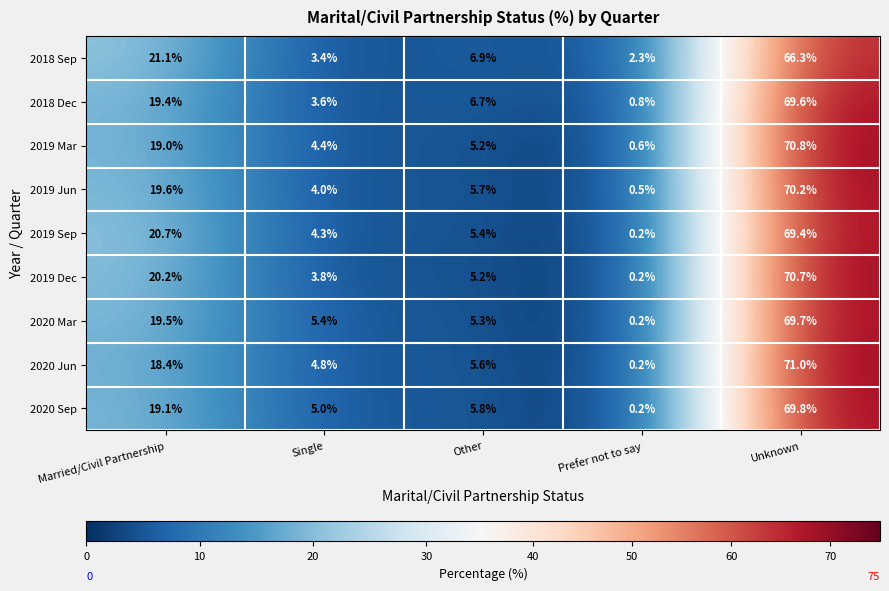

At how many categories does at least one series exceed 70?

1